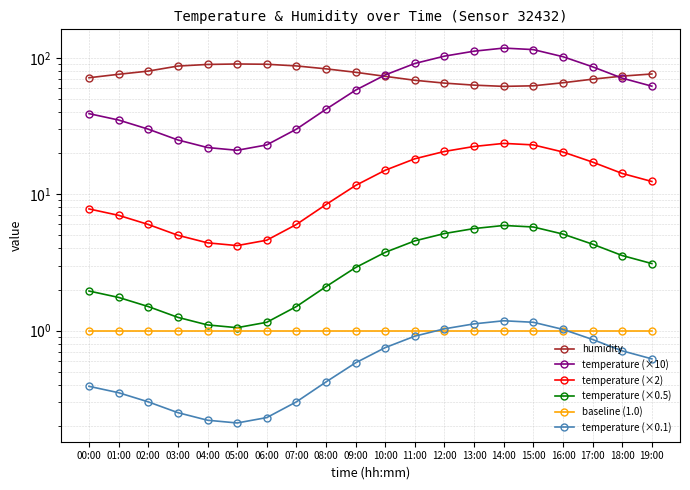

What is the label of the 11th point from the left?

10:00